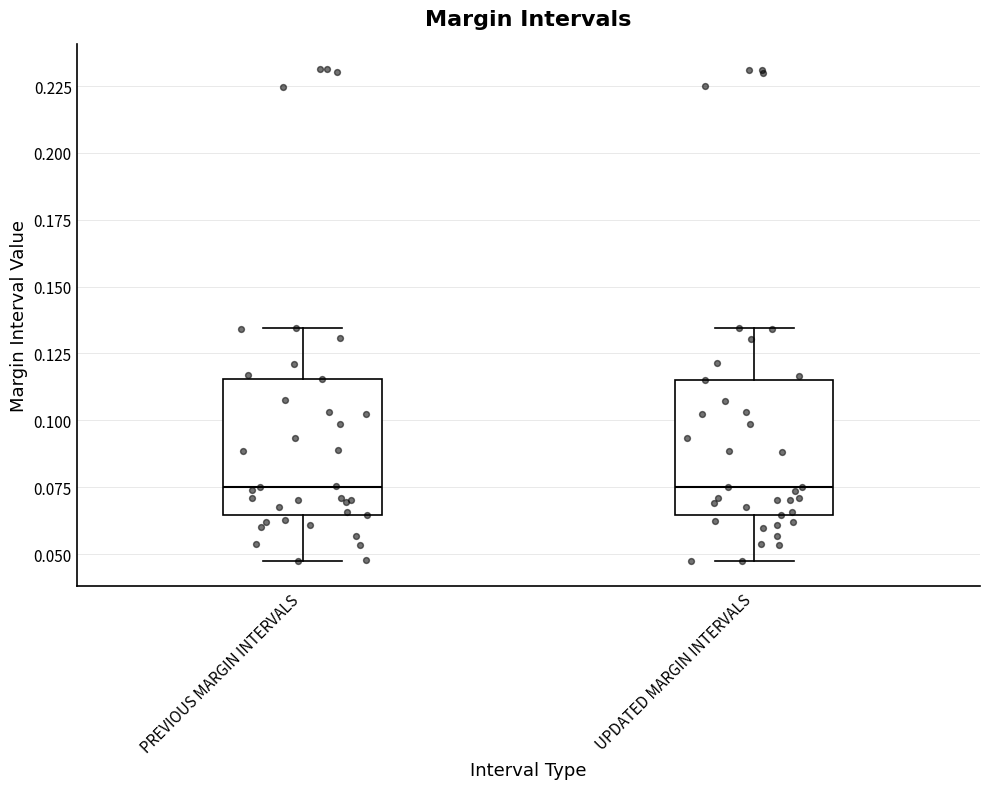

Reading left to right, transcribe this box plot: for each box, give where its median line is, the range the box spans, and where its two whiskers end, as read against the y-axis. The values are not printed on the chart, so give them approximately, as read against the axis.

PREVIOUS MARGIN INTERVALS: median 0.075, box 0.065 to 0.115, whiskers 0.045 to 0.135
UPDATED MARGIN INTERVALS: median 0.075, box 0.065 to 0.115, whiskers 0.045 to 0.135